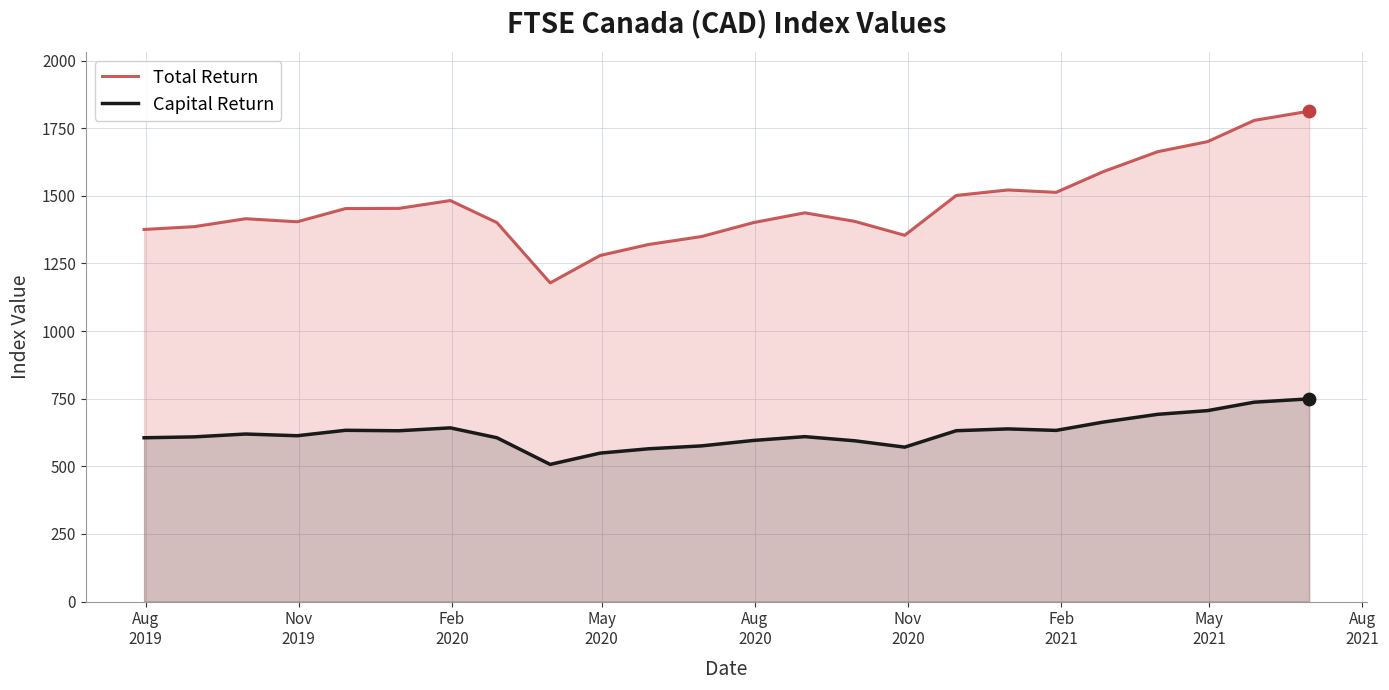

Which series has the largest total across all categories?

Total Return